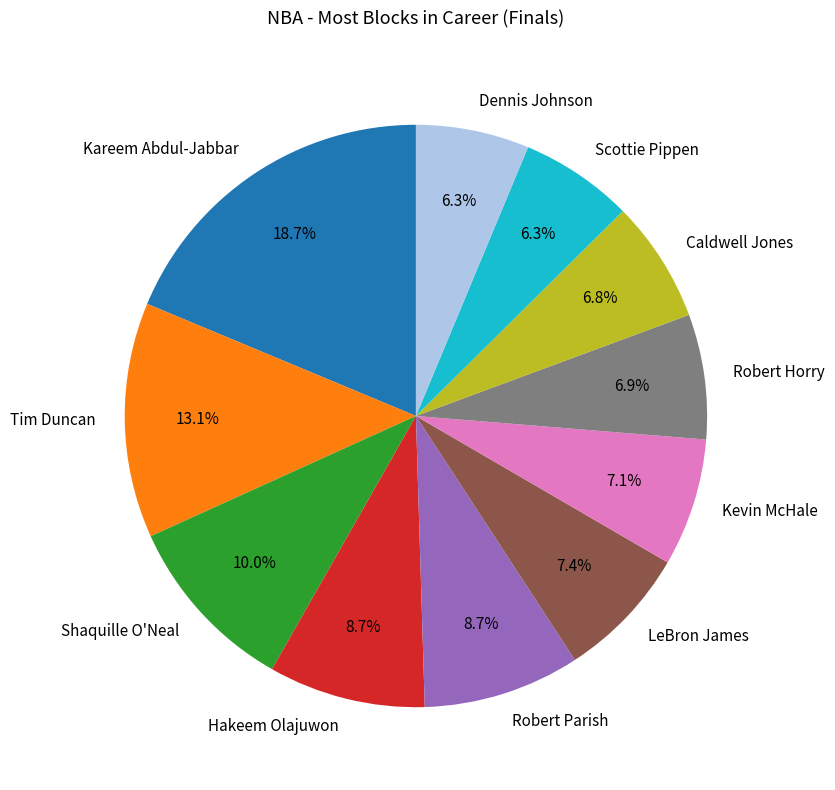

Count the number of slices in the pie.

11